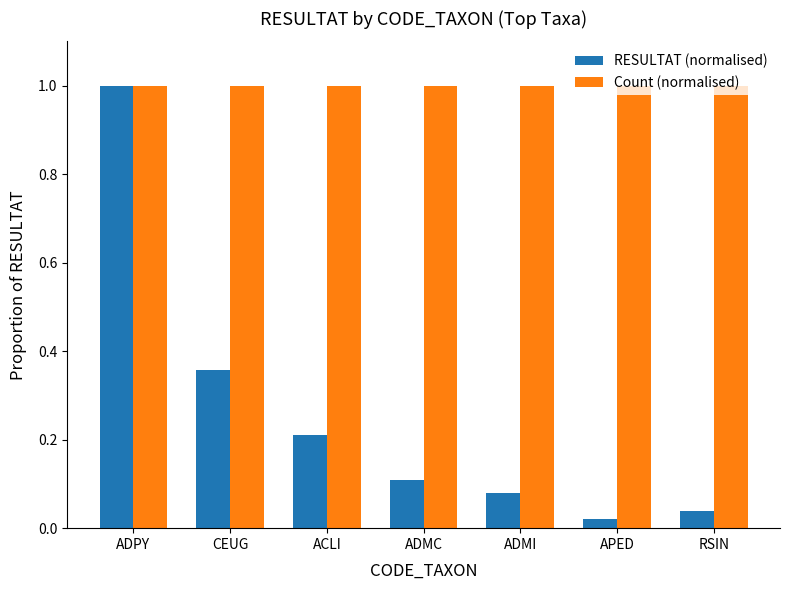

At RSIN, list the series in order from smallest to largest.

RESULTAT (normalised), Count (normalised)